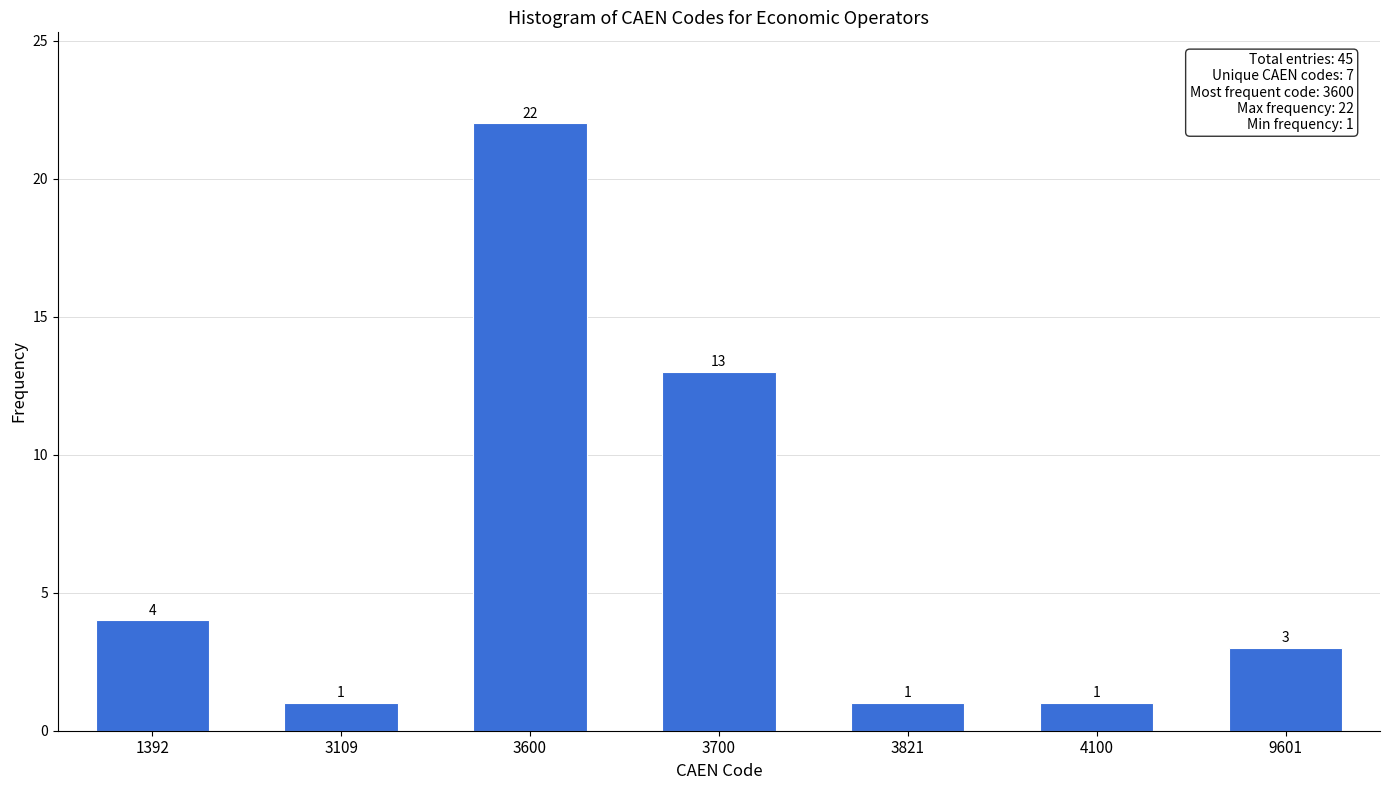

Reading left to right, transcribe all the data shown in this chart.

1392=4	3109=1	3600=22	3700=13	3821=1	4100=1	9601=3